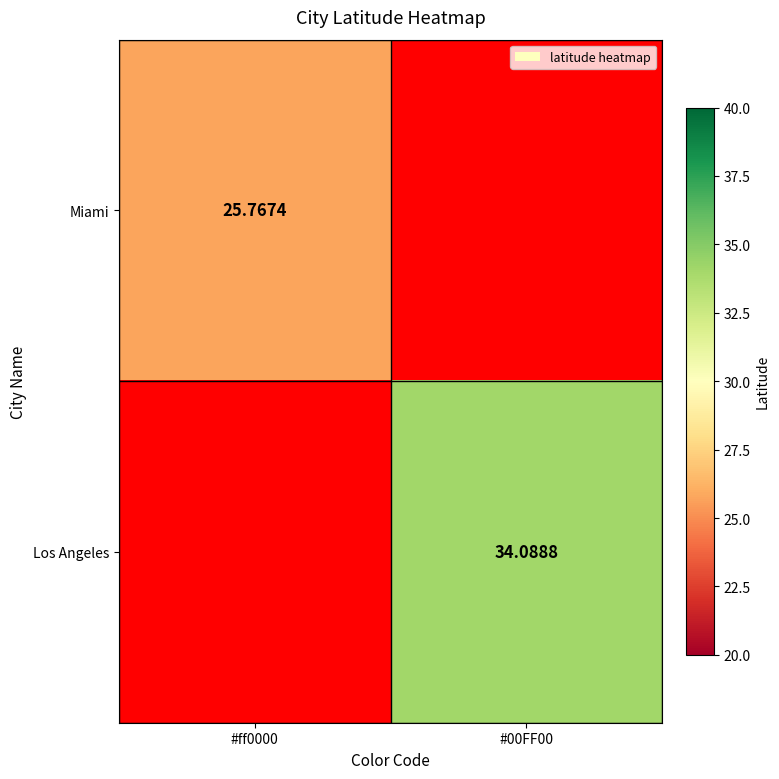

What is the smallest value displayed?

25.8